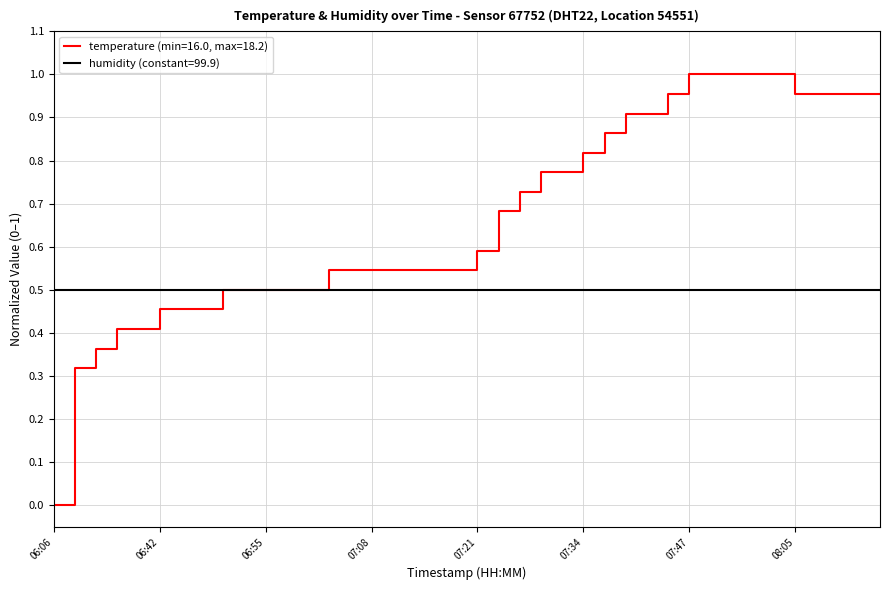

Which series has the largest range (max minus min)?

temperature (min=16.0, max=18.2)